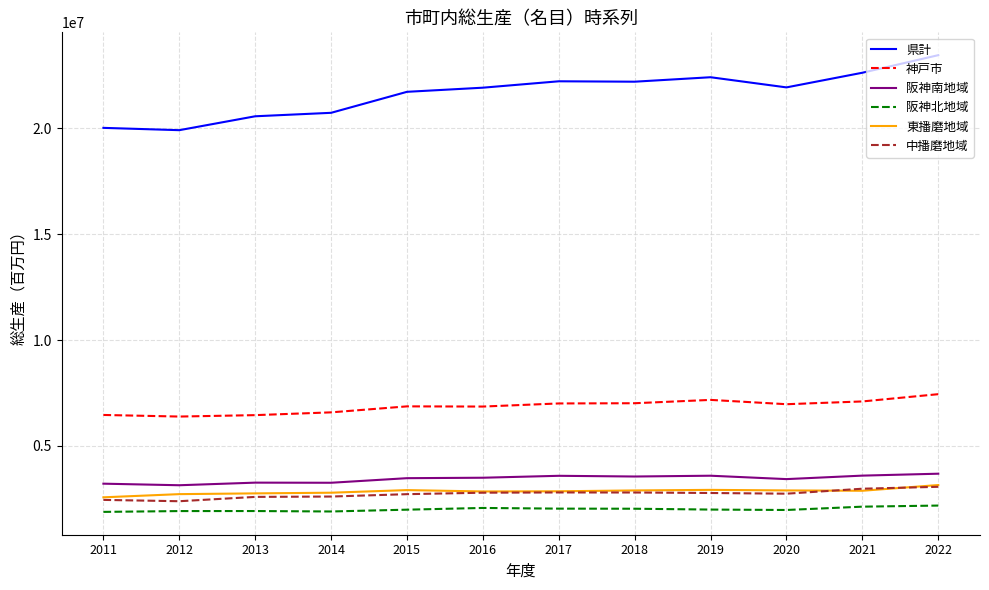

At which category is the sum across all series the highest?

2022